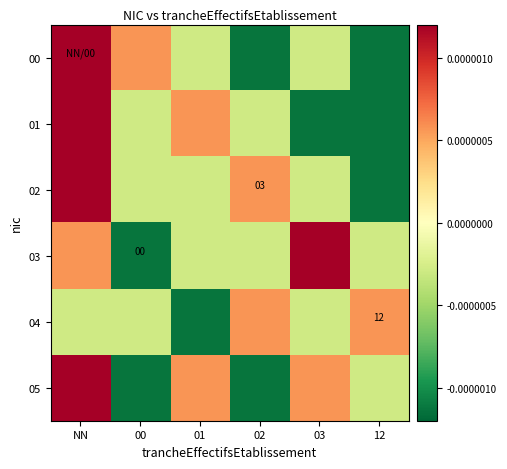

Where is 01 nearest to the value 0?

00